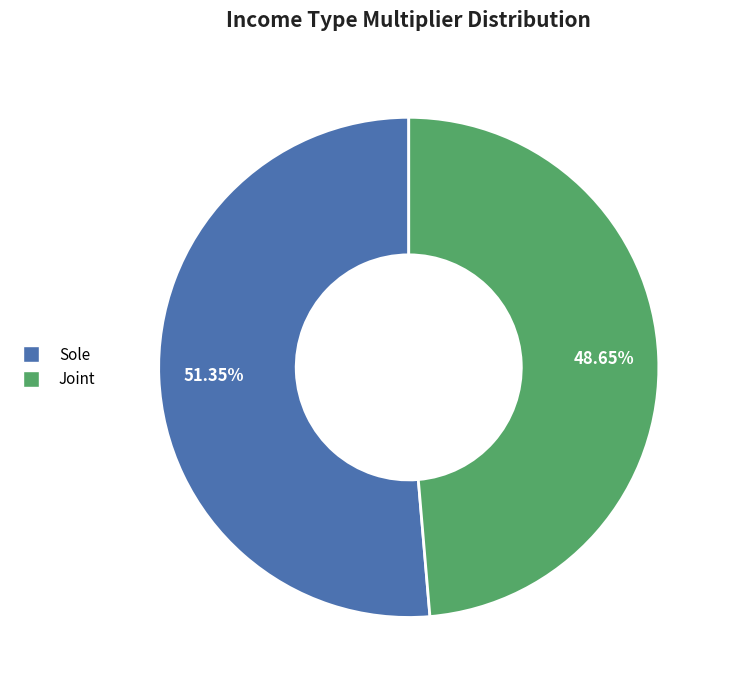

Does Joint represent more than half of the total?

No